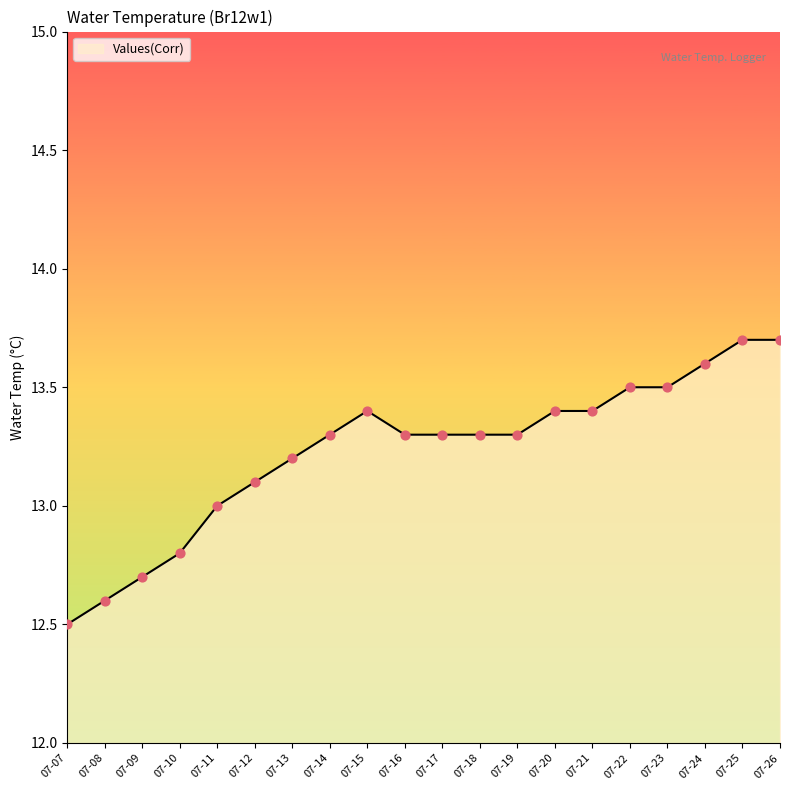

Approximately how many times larger is the value at 07-12 compared to 07-11?

1.0